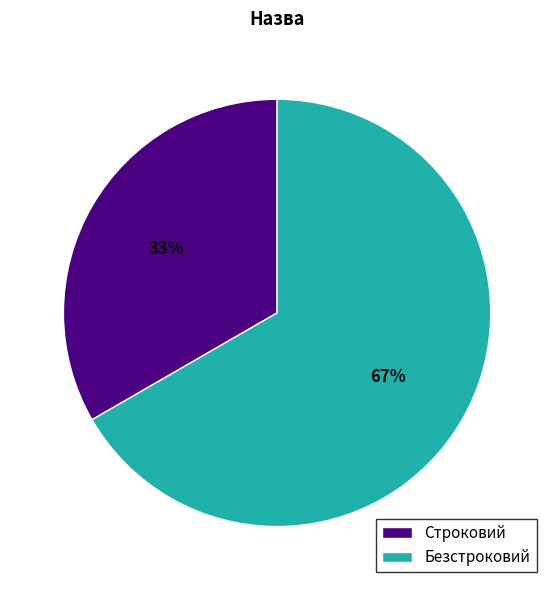

What percentage is the Строковий slice, to the nearest percent?

33%